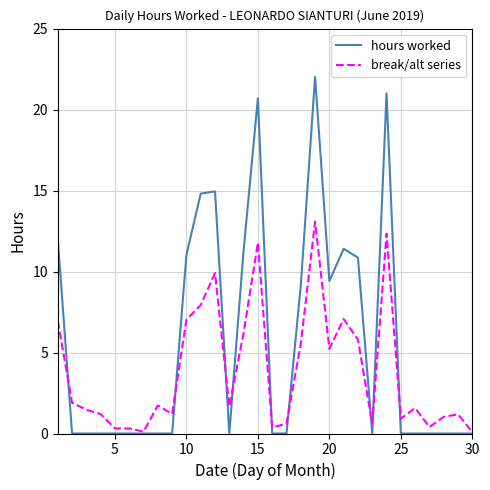

Which series has the largest total across all categories?

hours worked